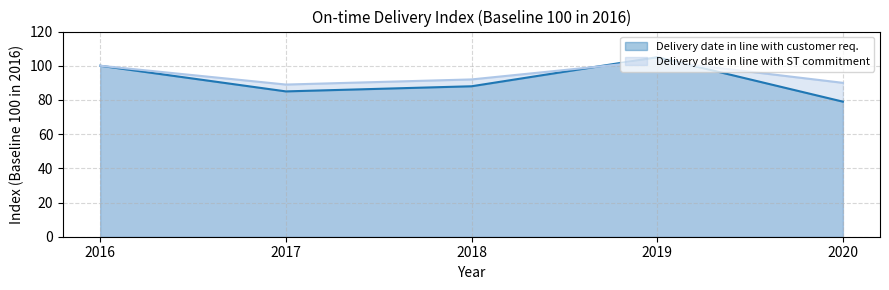

Where is Delivery date in line with customer req. nearest to the value 92?

2018